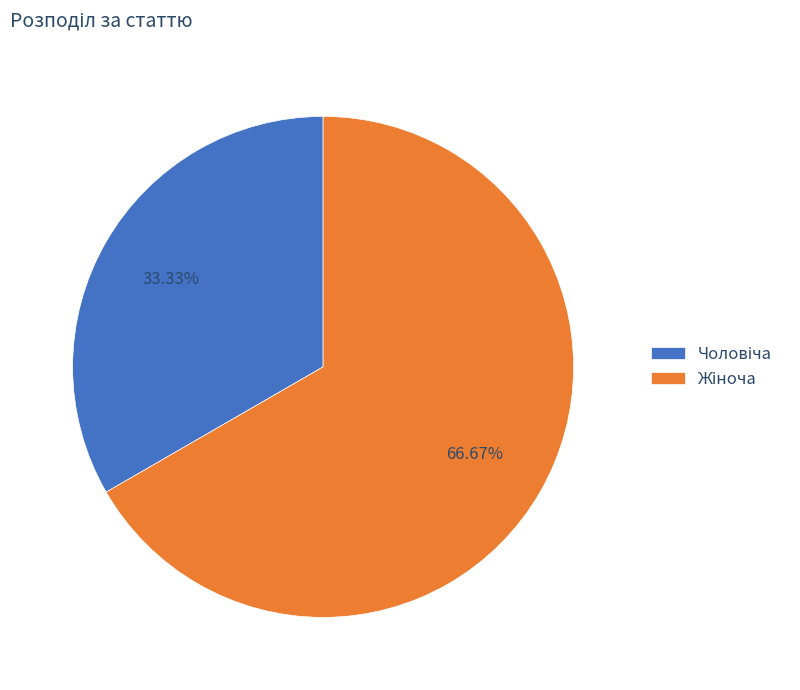

How many segments does this pie chart have?

2